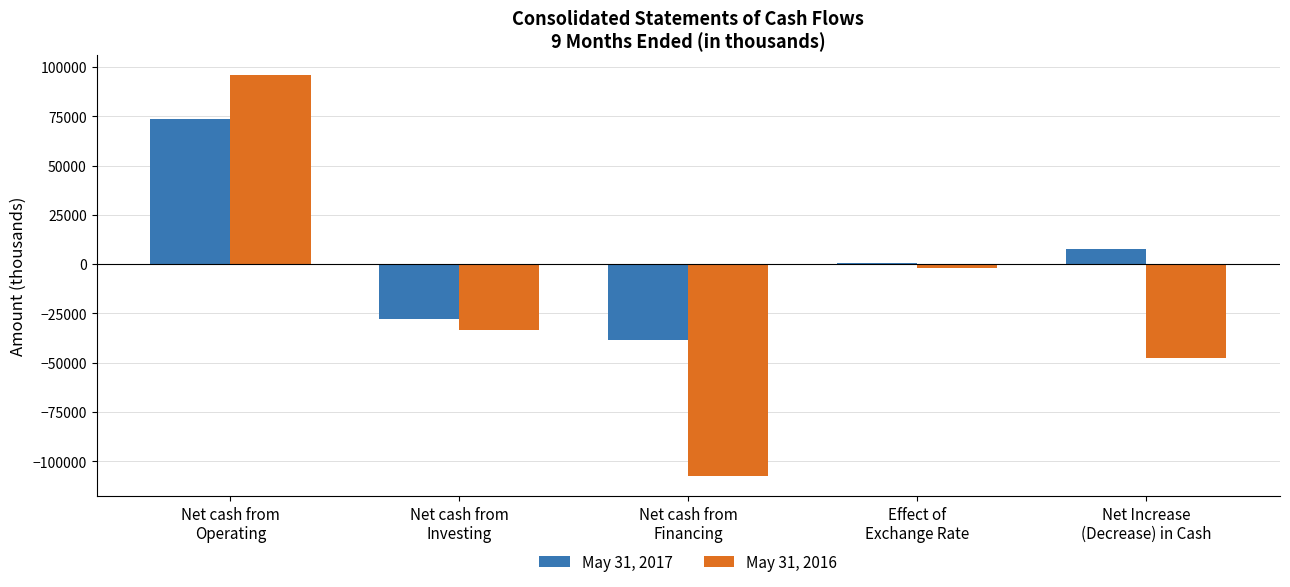

True or false: May 31, 2016 has a value of -22814 at Net cash from
Investing.

False